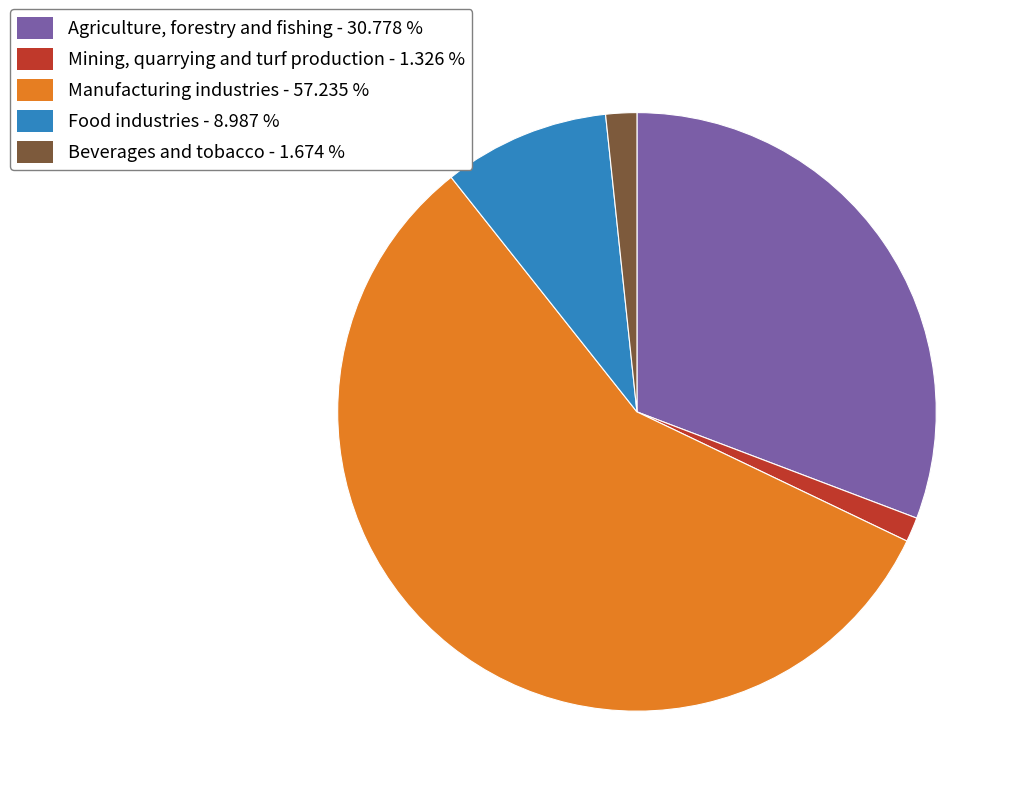

How many segments does this pie chart have?

5